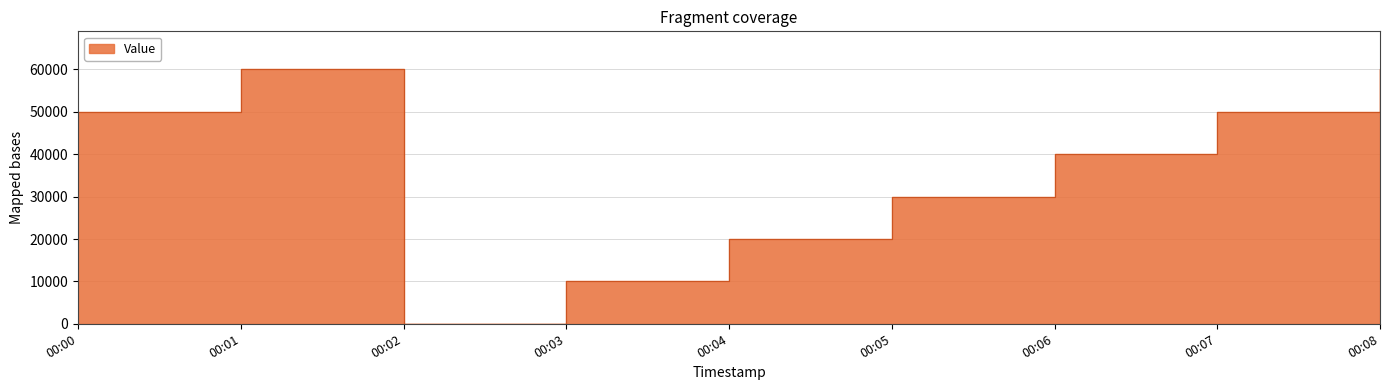

What is the difference between the values at 00:06 and 00:03?

30000